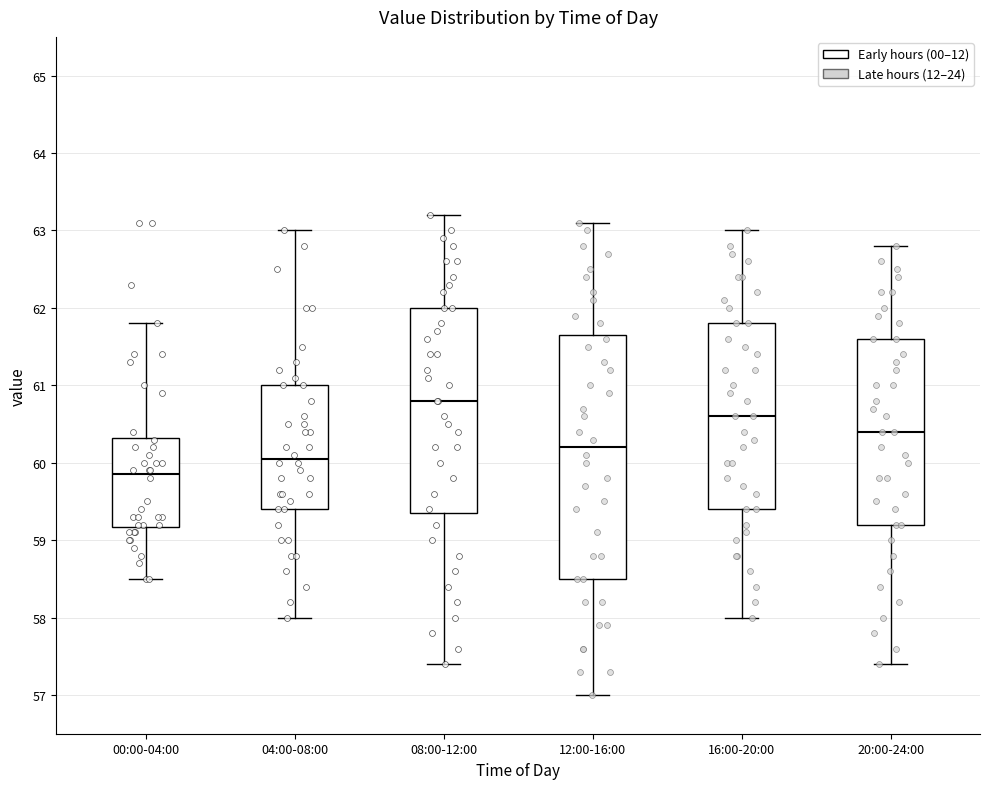

Reading left to right, read every box against the y-axis: the position of its median line, the range the box covers, and the ends of its whiskers. The values are not printed on the chart, so give them approximately, as read against the axis.

00:00-04:00: median 59.9, box 59.2 to 60.3, whiskers 58.5 to 61.8
04:00-08:00: median 60.1, box 59.4 to 61.0, whiskers 58.0 to 63.0
08:00-12:00: median 60.8, box 59.4 to 62.0, whiskers 57.4 to 63.2
12:00-16:00: median 60.2, box 58.5 to 61.7, whiskers 57.0 to 63.1
16:00-20:00: median 60.6, box 59.4 to 61.8, whiskers 58.0 to 63.0
20:00-24:00: median 60.4, box 59.2 to 61.6, whiskers 57.4 to 62.8